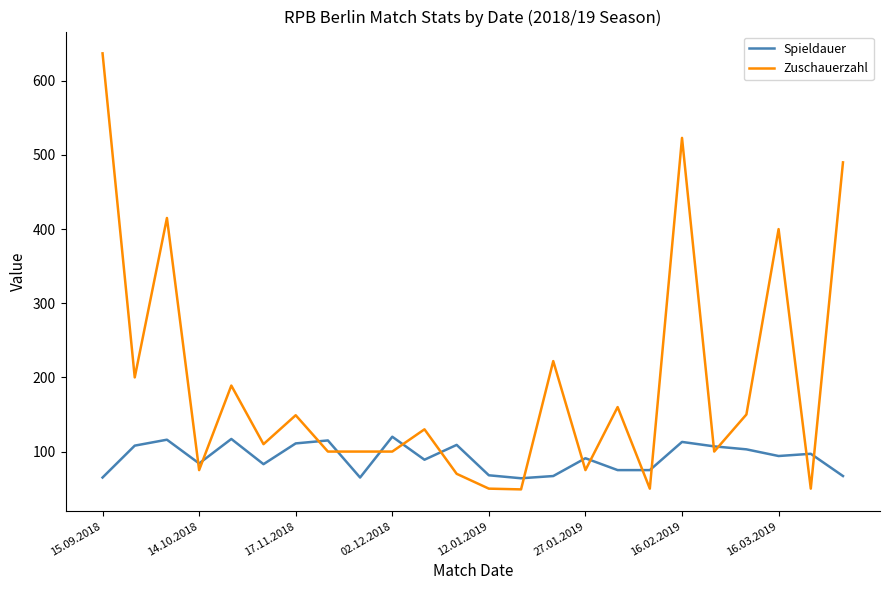

Which series has the largest total across all categories?

Zuschauerzahl